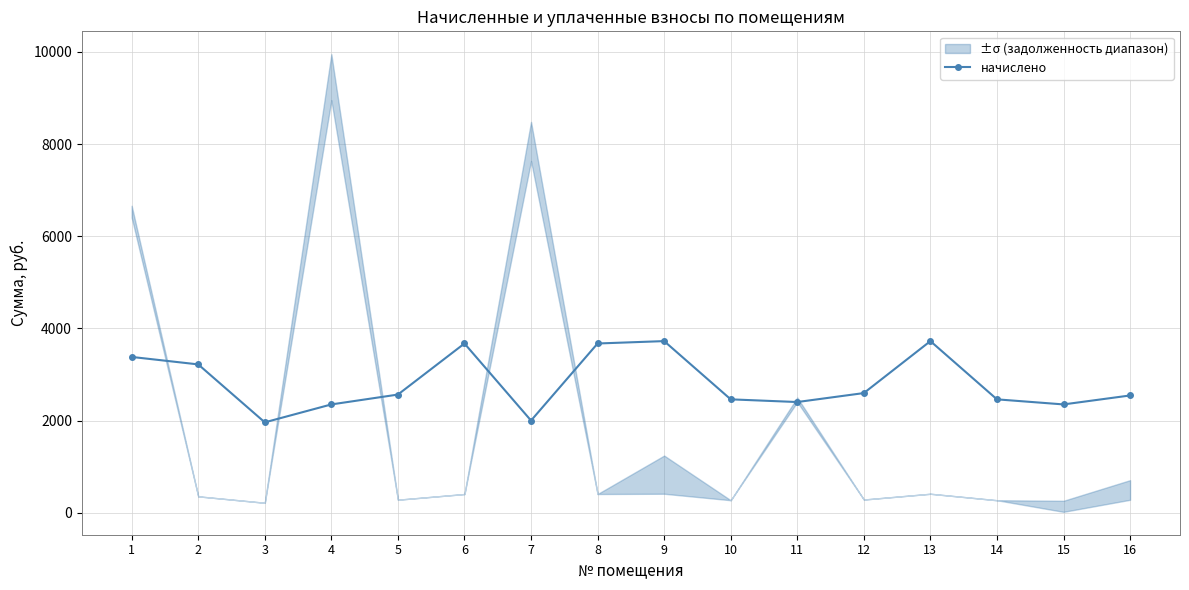

How many categories are shown in the chart?

16